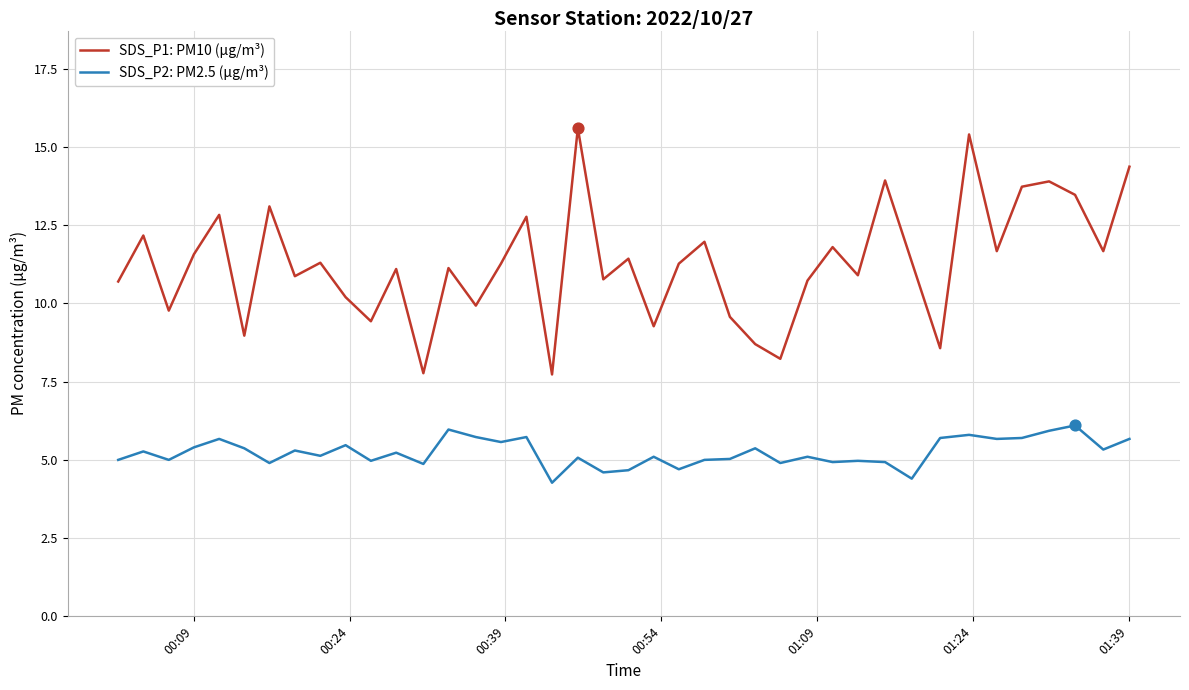

Which series has the largest total across all categories?

SDS_P1: PM10 (µg/m³)